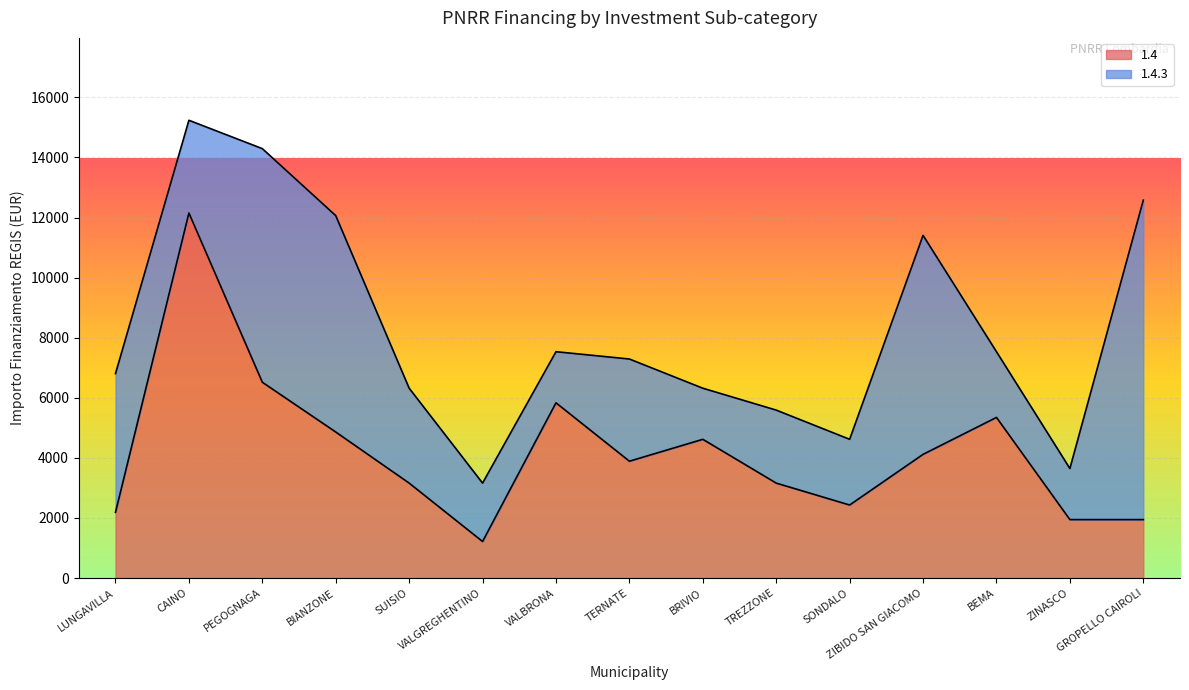

Reading left to right, transcribe all the data shown in this chart.

LUNGAVILLA=2187	CAINO=12150	PEGOGNAGA=6517	BIANZONE=4860	SUISIO=3159	VALGREGHENTINO=1215	VALBRONA=5832	TERNATE=3888	BRIVIO=4617	TREZZONE=3159	SONDALO=2430	ZIBIDO SAN GIACOMO=4116	BEMA=5346	ZINASCO=1944	GROPELLO CAIROLI=1944